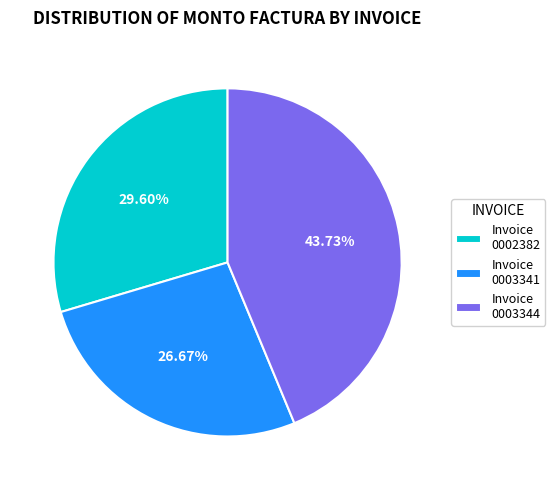

What is the smallest slice in the pie chart?

Invoice 0003341